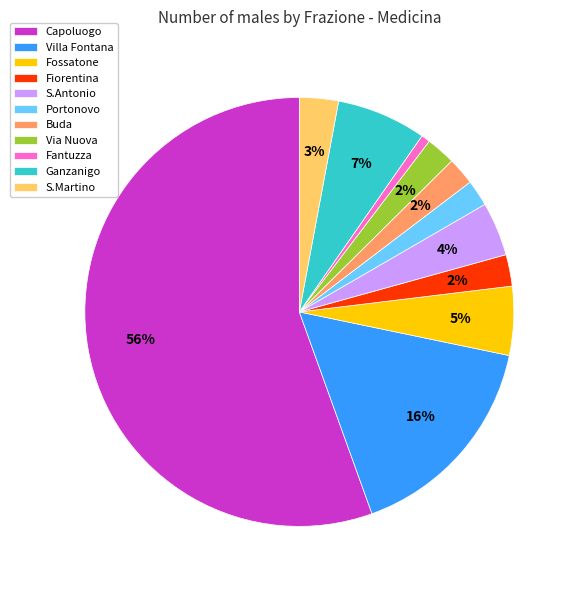

Which has a higher value, S.Martino or Via Nuova?

S.Martino